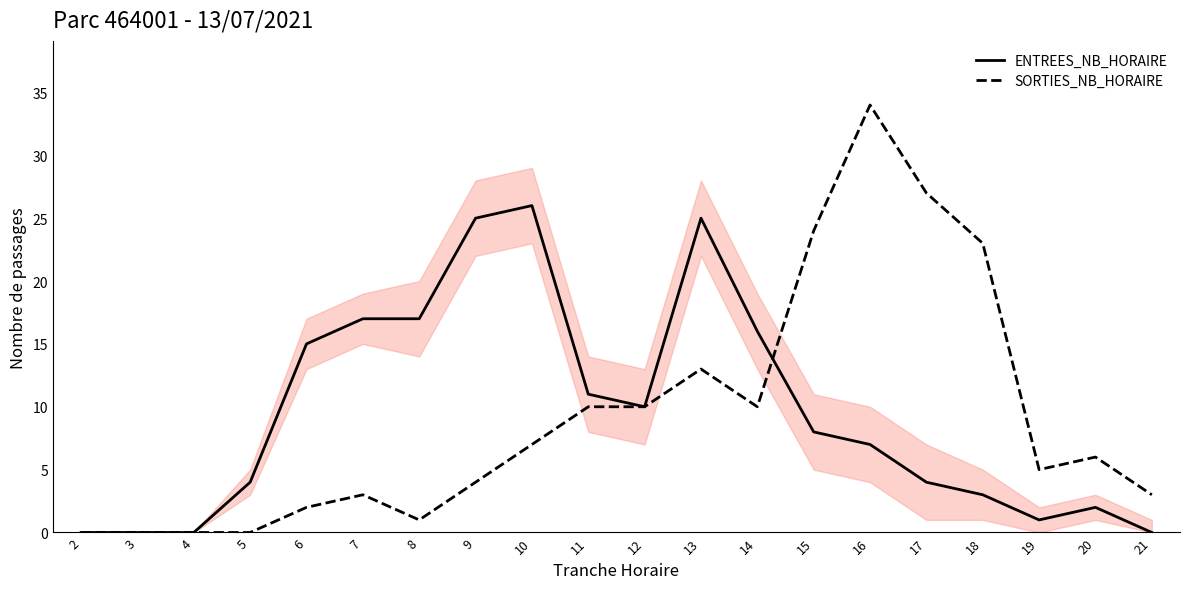

Between 3 and 16, which series saw the biggest shift?

SORTIES_NB_HORAIRE